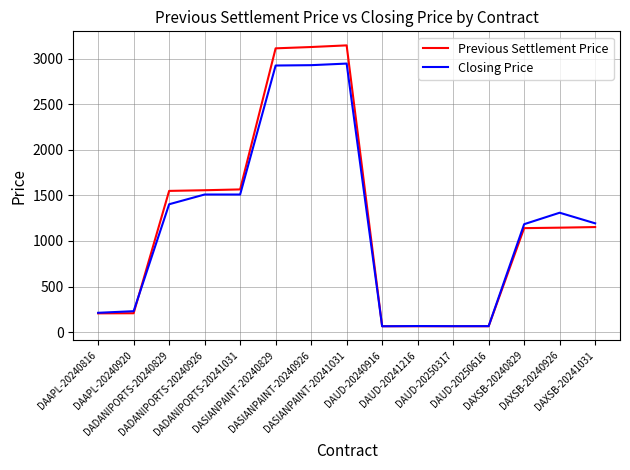

What is the highest value of the Closing Price series?

2945.1